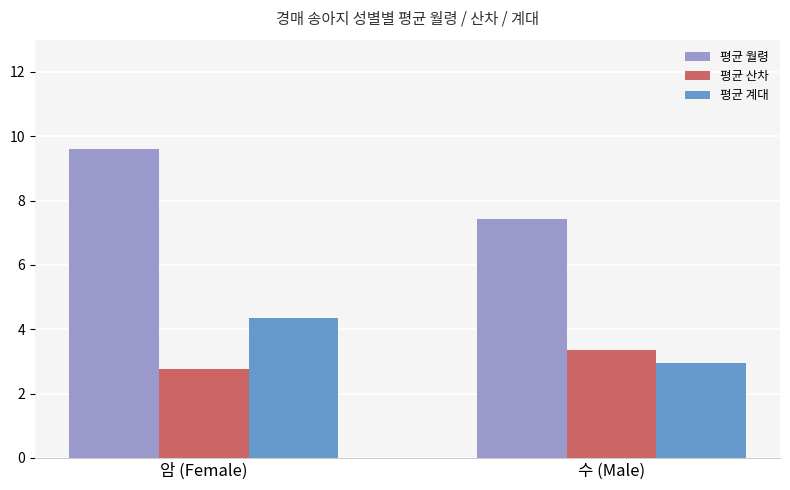

What are all the series names shown in the legend?

평균 월령, 평균 산차, 평균 계대